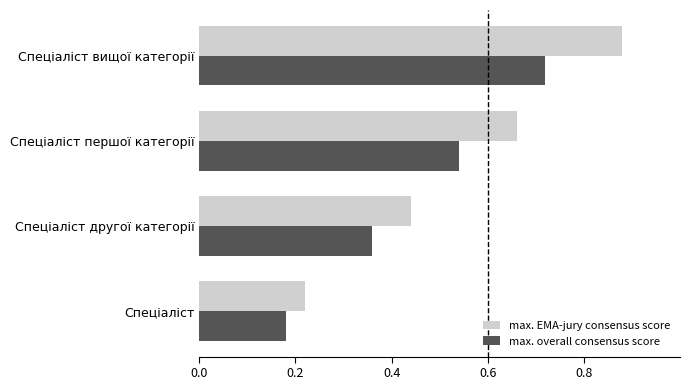

At which category does the chart reach its peak across all series?

Спеціаліст вищої категорії